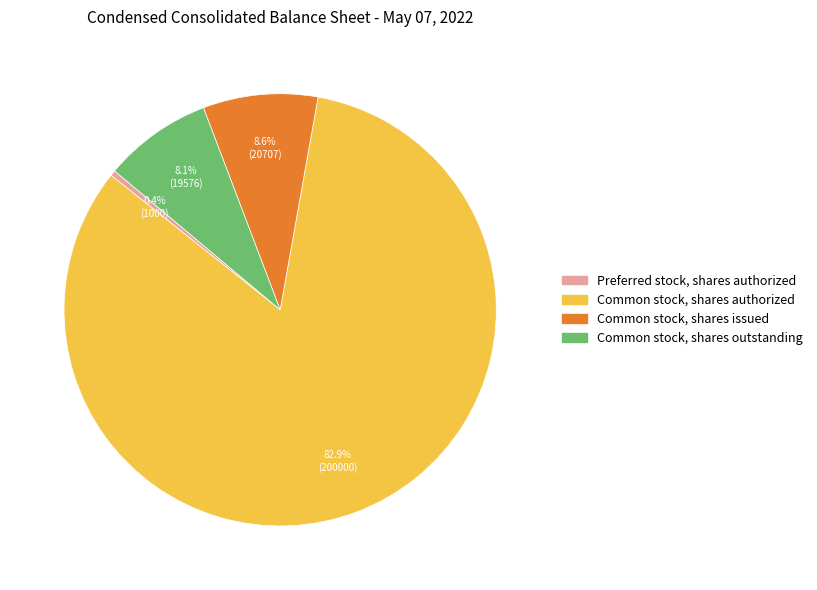

What is the largest slice in the pie chart?

Common stock, shares authorized